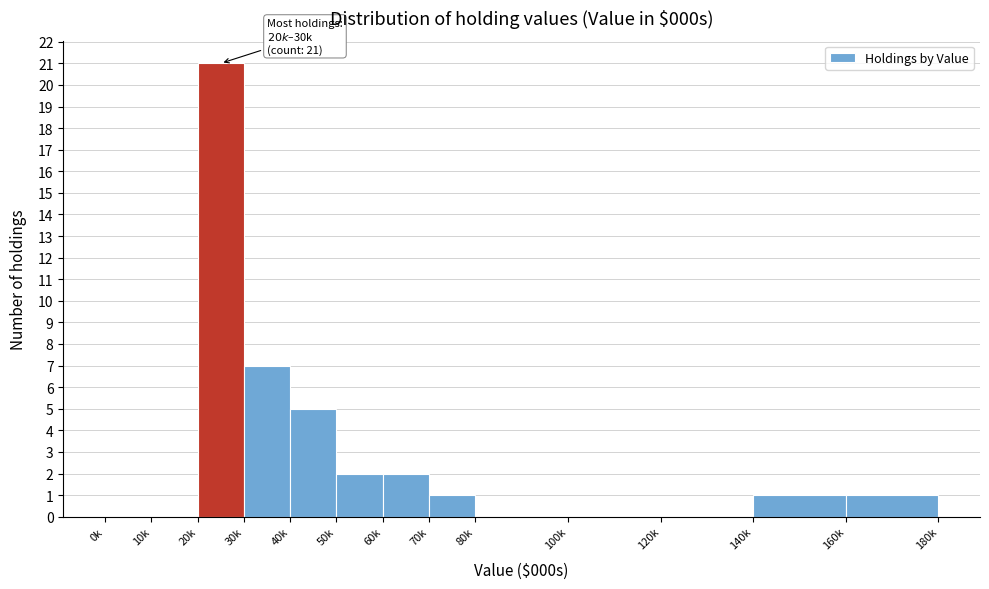

Reading left to right, transcribe all the data shown in this chart.

0k=0	10k=0	20k=21	30k=7	40k=5	50k=2	60k=2	70k=1	80k=0	100k=0	120k=0	140k=1	160k=1